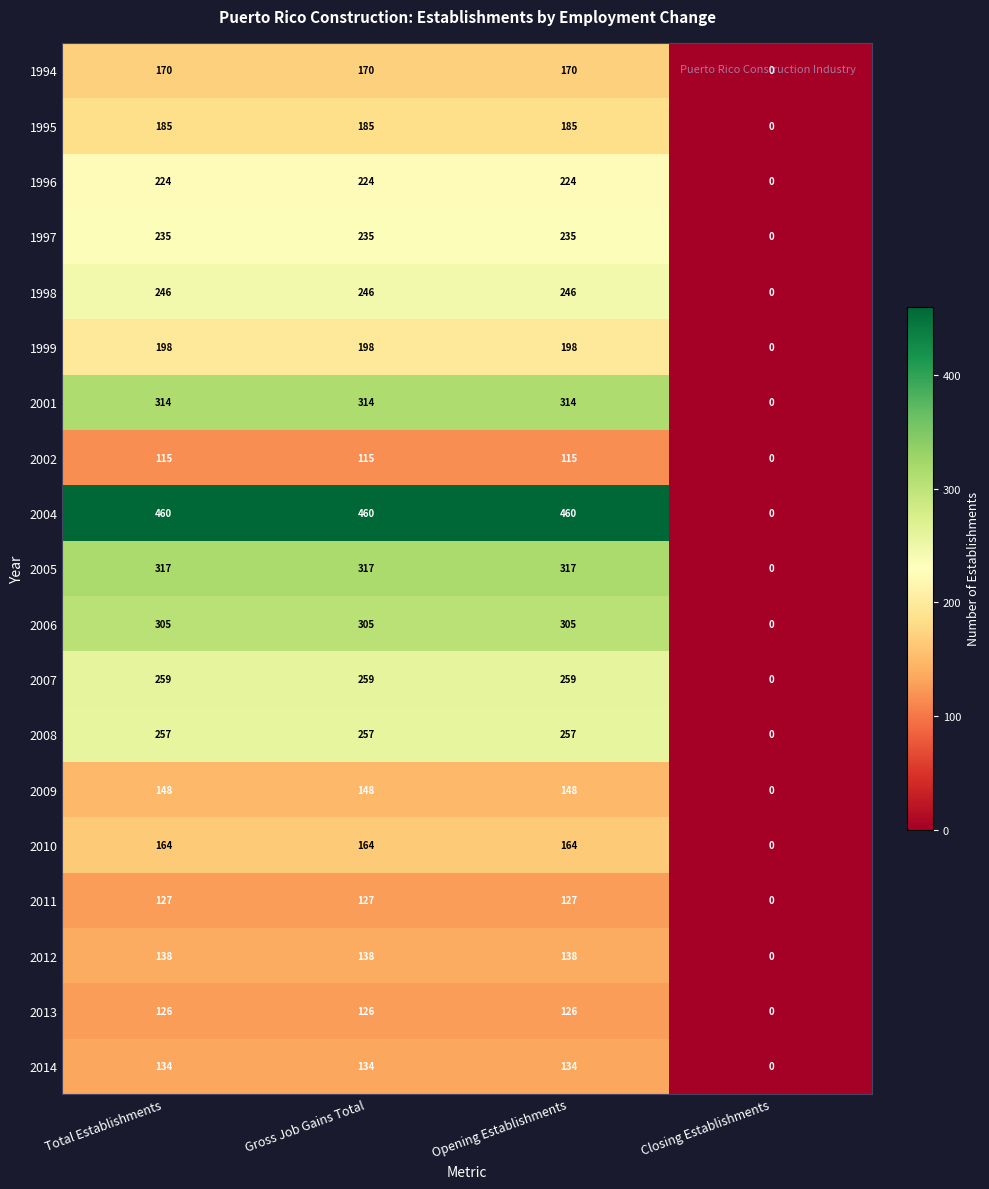

What is the sum of the 2004 values at Closing Establishments and Gross Job Gains Total?

460